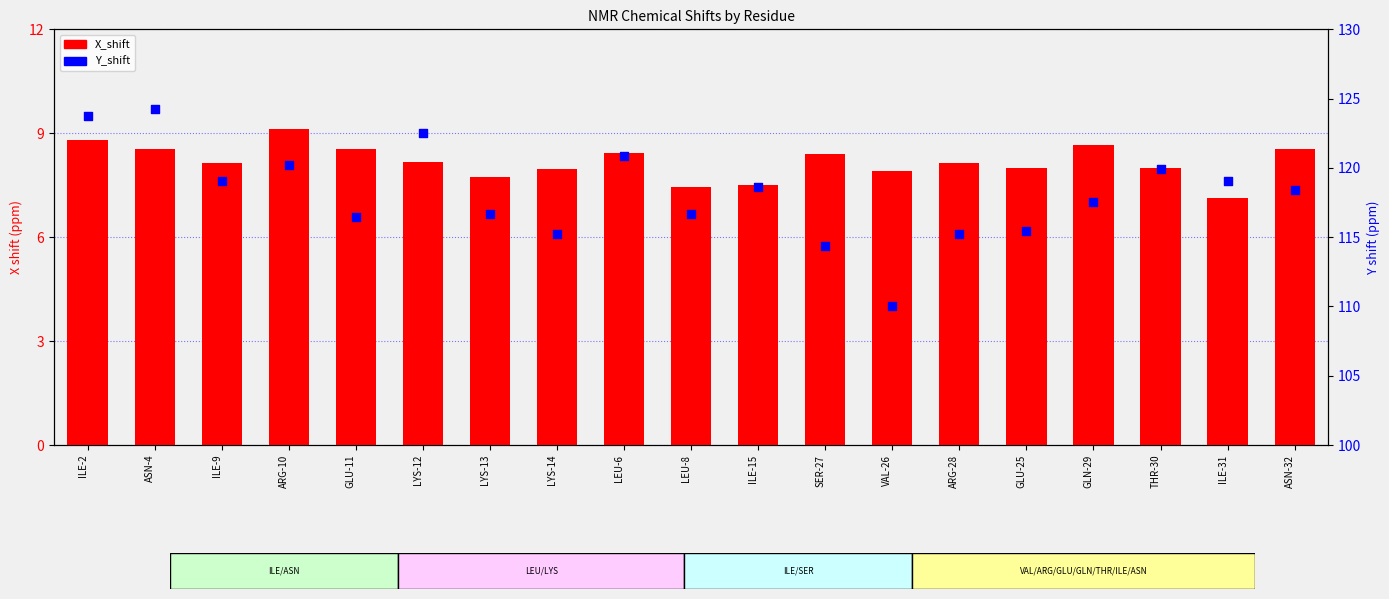

At which category is the sum across all series the highest?

ASN-4